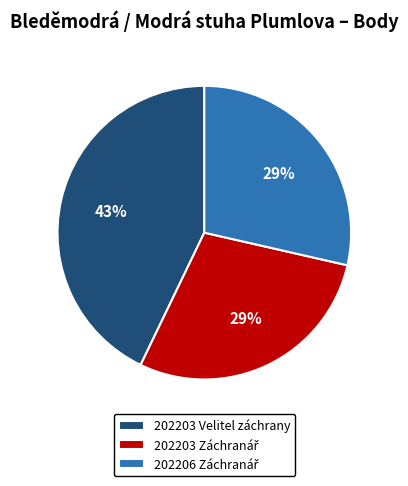

To the nearest percent, what percentage of the pie is 202203 Velitel záchrany?

43%